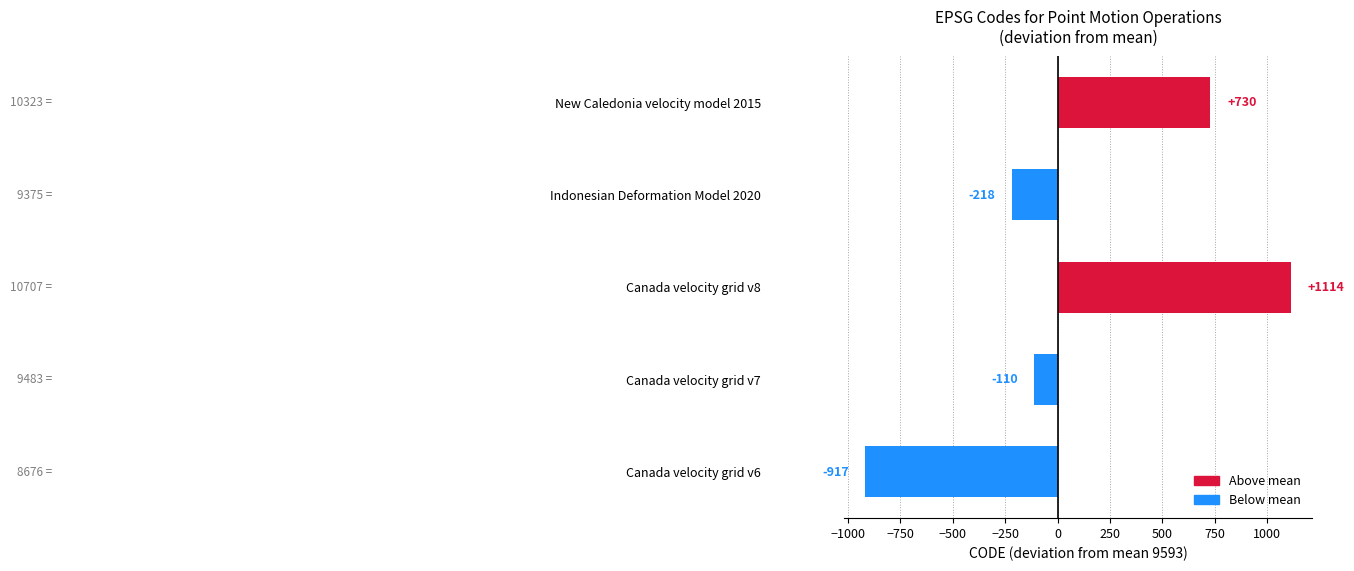

List the labels in order of value, largest first.

Canada velocity grid v8, New Caledonia velocity model 2015, Canada velocity grid v7, Indonesian Deformation Model 2020, Canada velocity grid v6